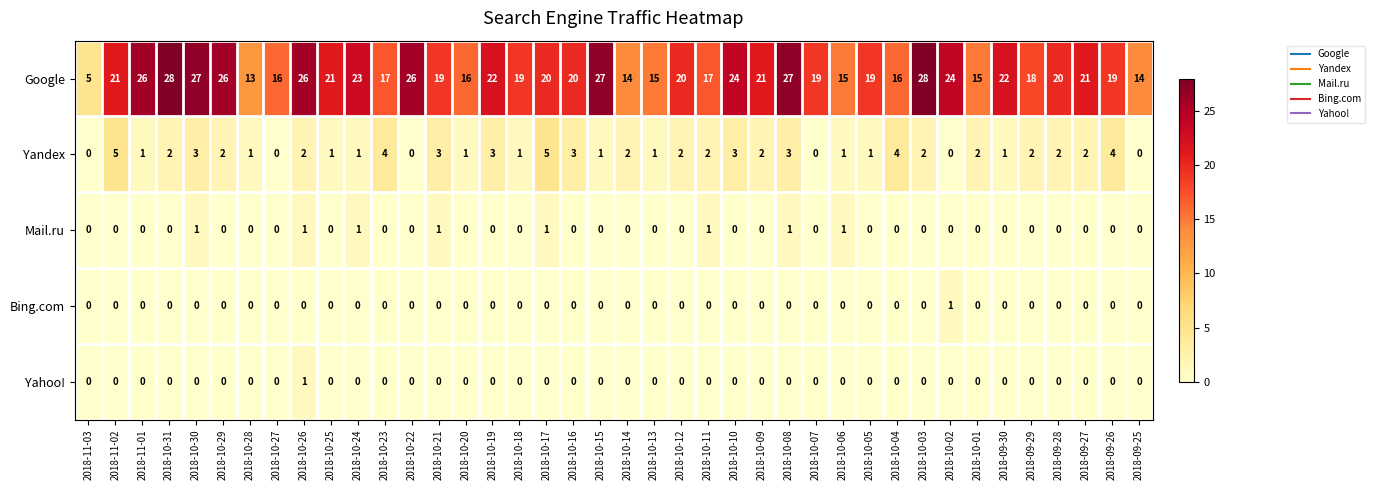

What is the approximate value of Google at 2018-10-18, to the nearest 5?

20